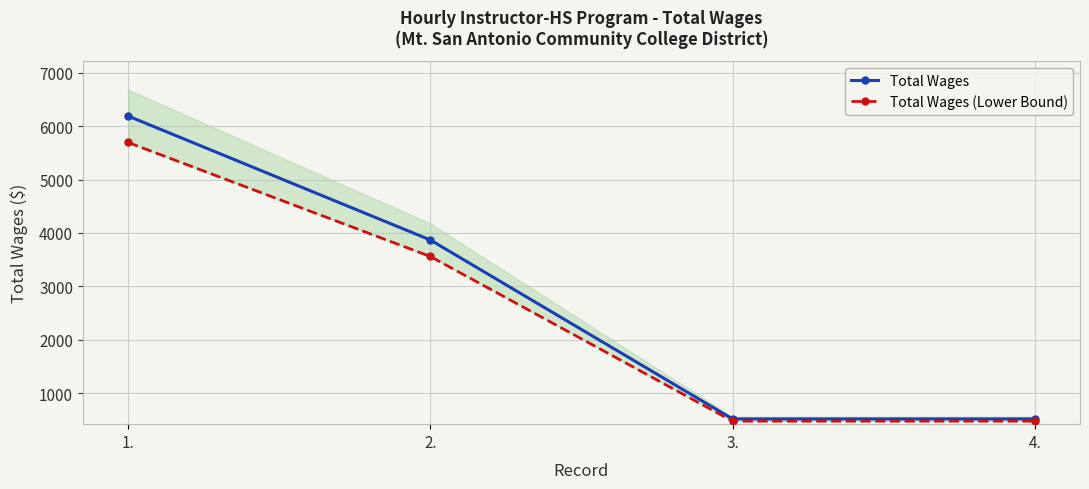

At which category is the sum across all series the highest?

1.